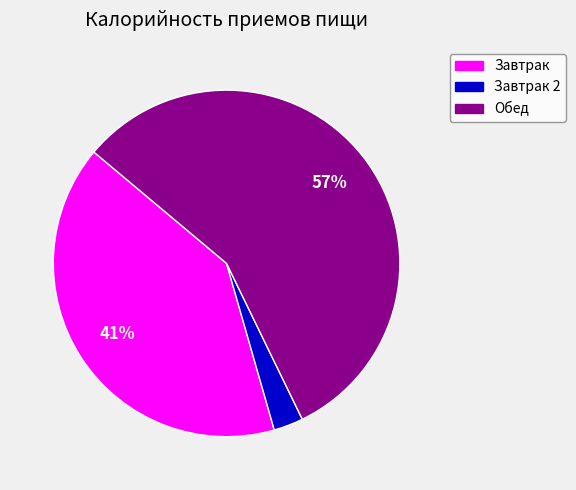

Combined, do Обед and Завтрак account for over 50%?

Yes